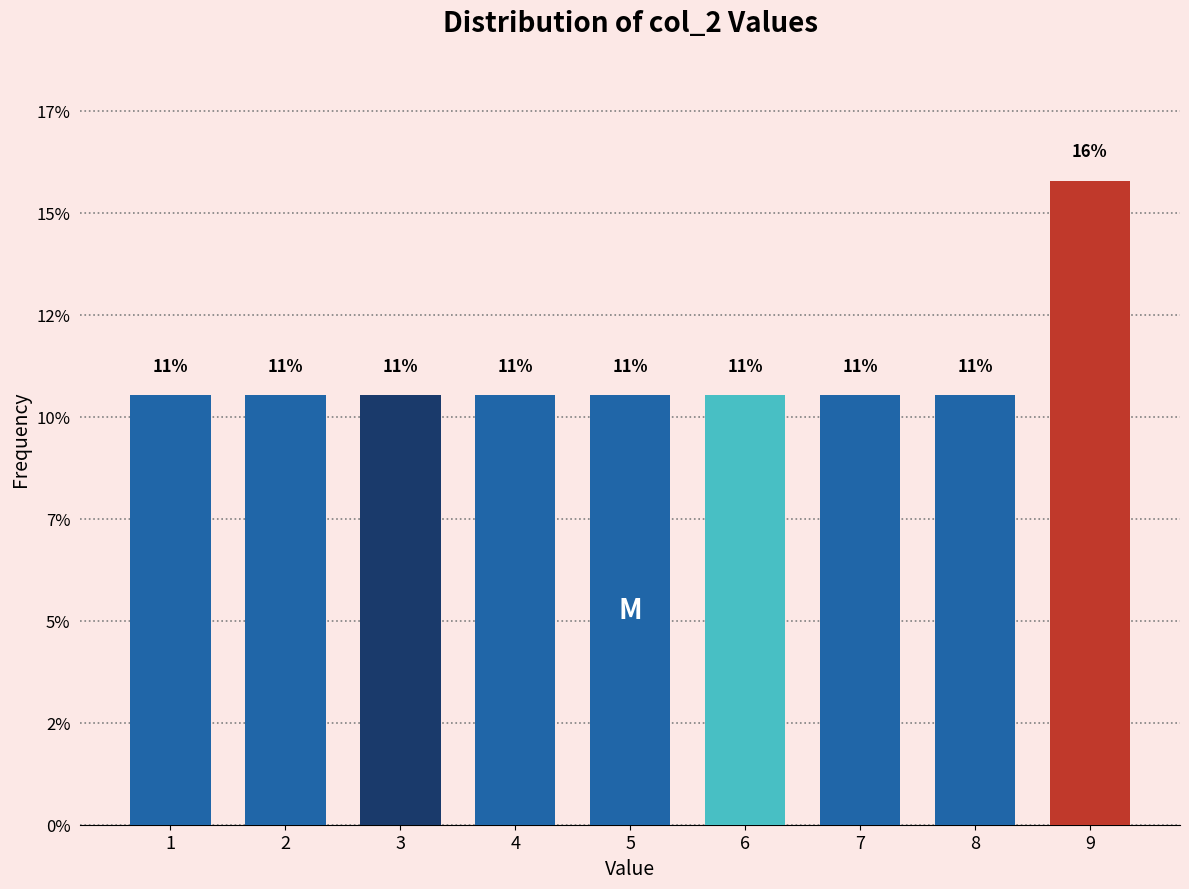

Does the chart contain any negative values?

No